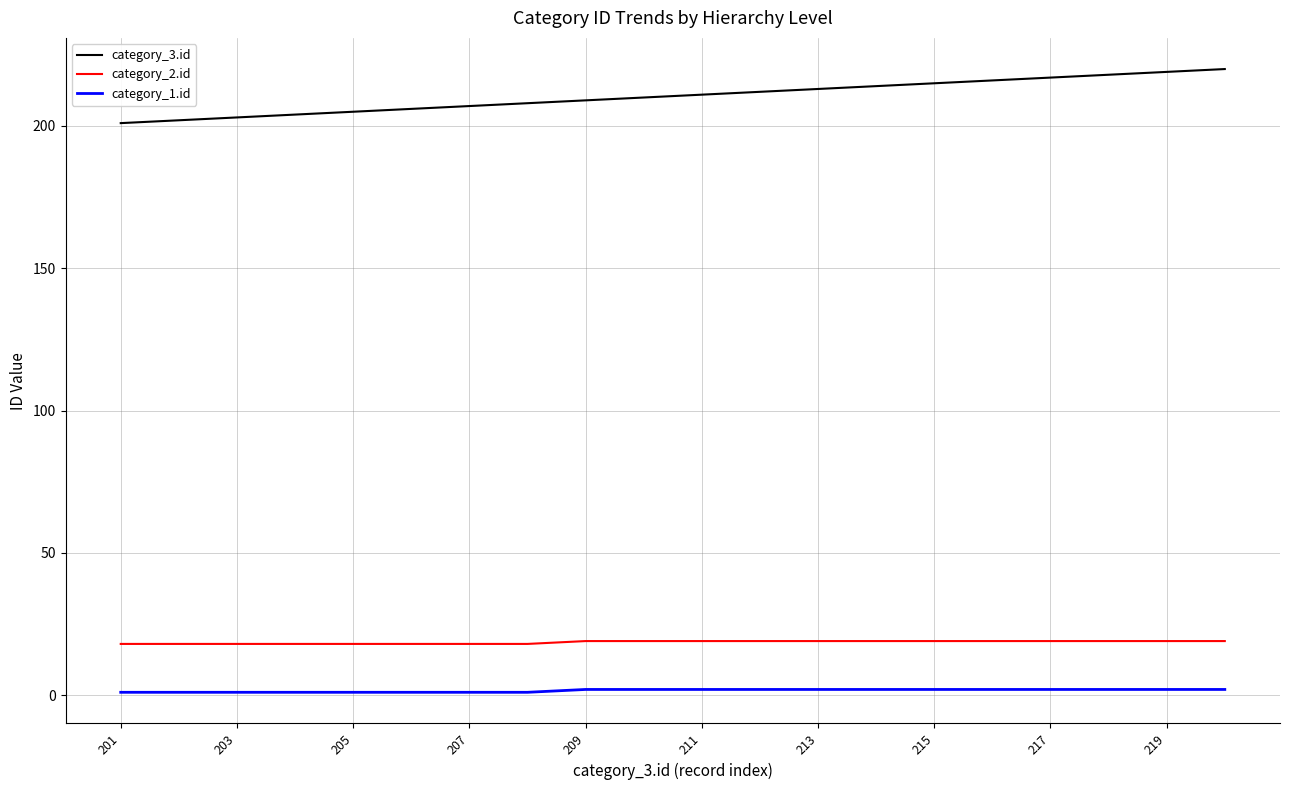

What is the greatest value displayed?

220